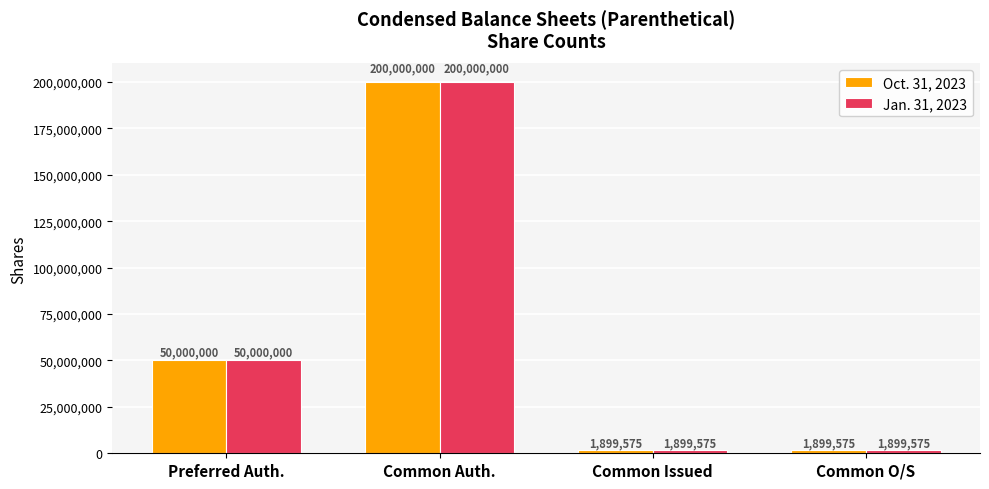

Which category has the highest value across all series?

Common Auth.